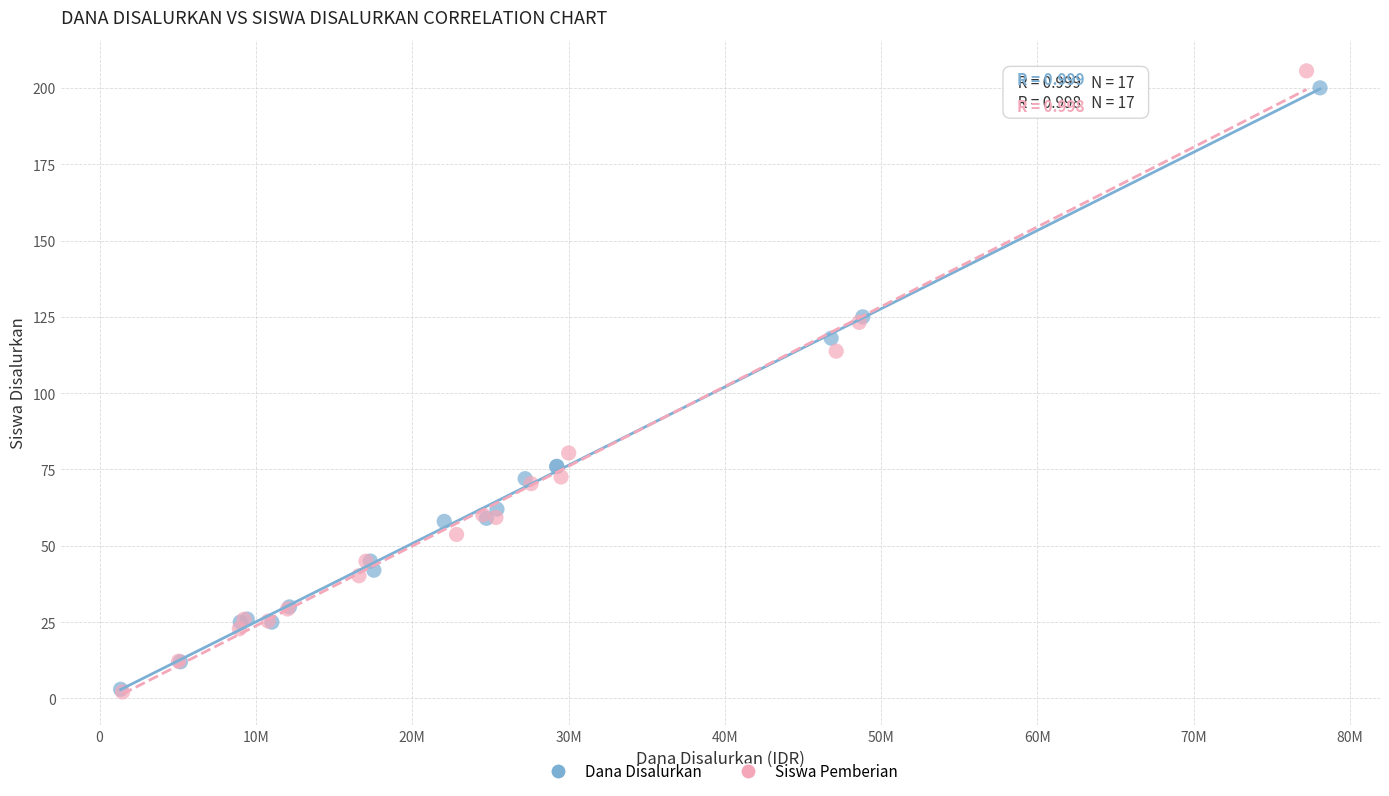

Which series has the largest Y range (max minus min)?

Siswa Pemberian